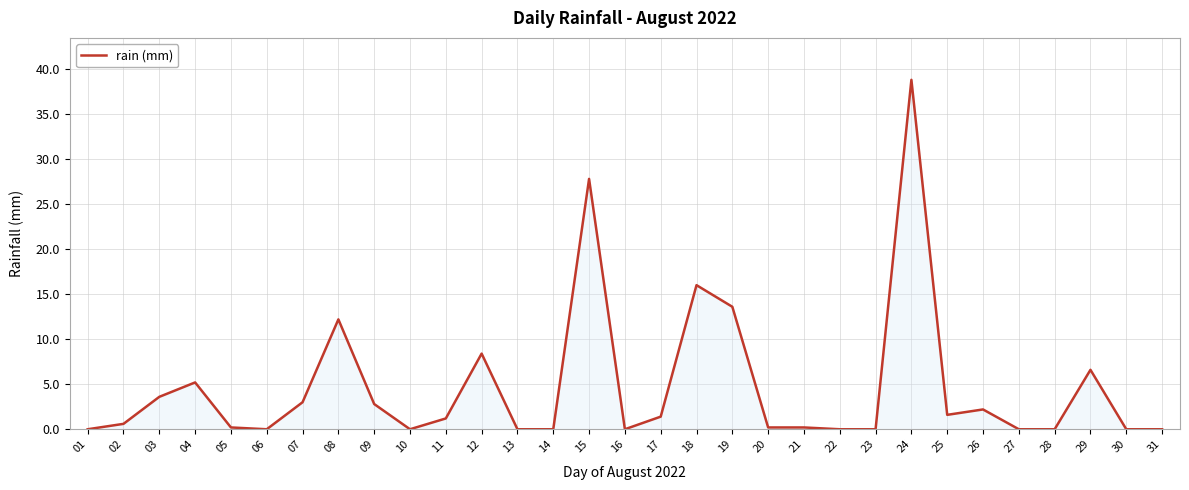

Is it true that the value at 16 is 22.6?

False